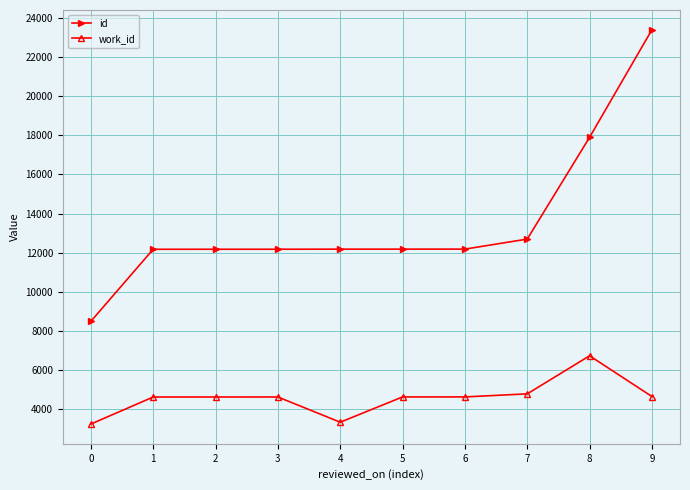

True or false: work_id and id cross at least once.

False